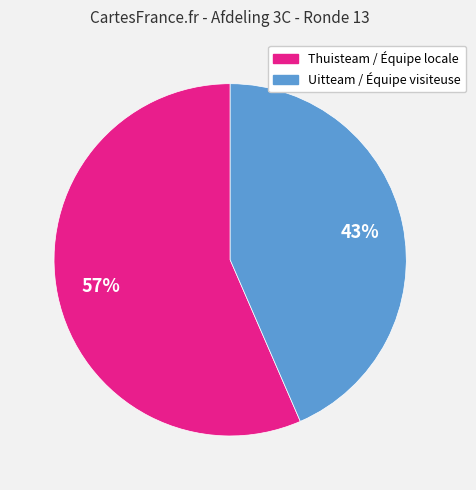

To the nearest percent, what is the average slice percentage?

50%